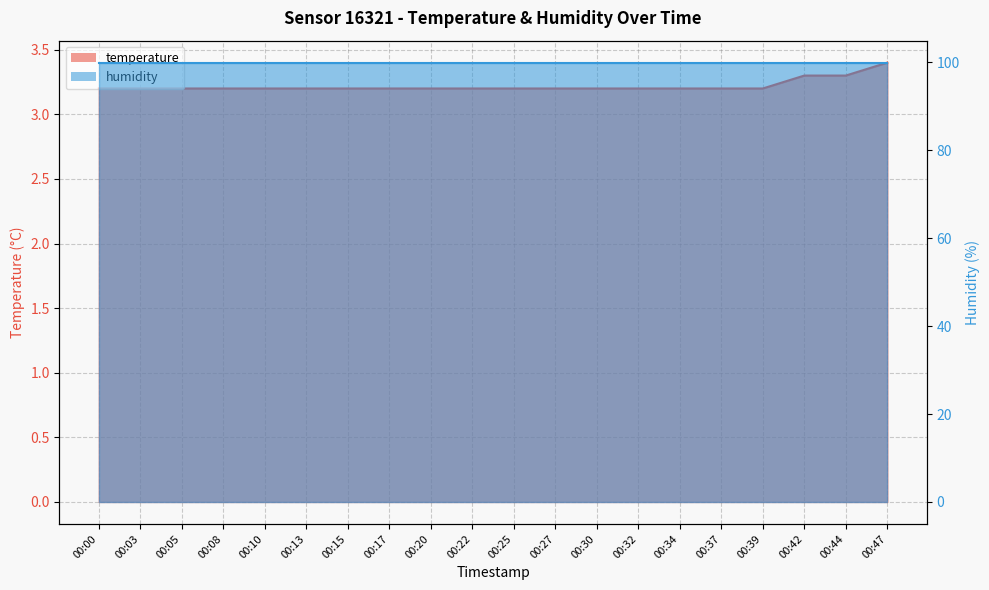

What is the value of the 20th point from the left?

3.4